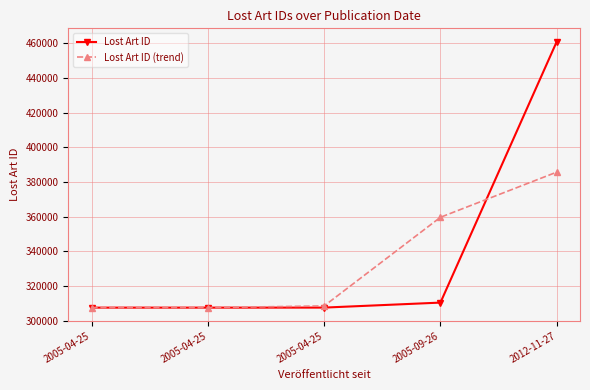

What are all the series names shown in the legend?

Lost Art ID, Lost Art ID (trend)